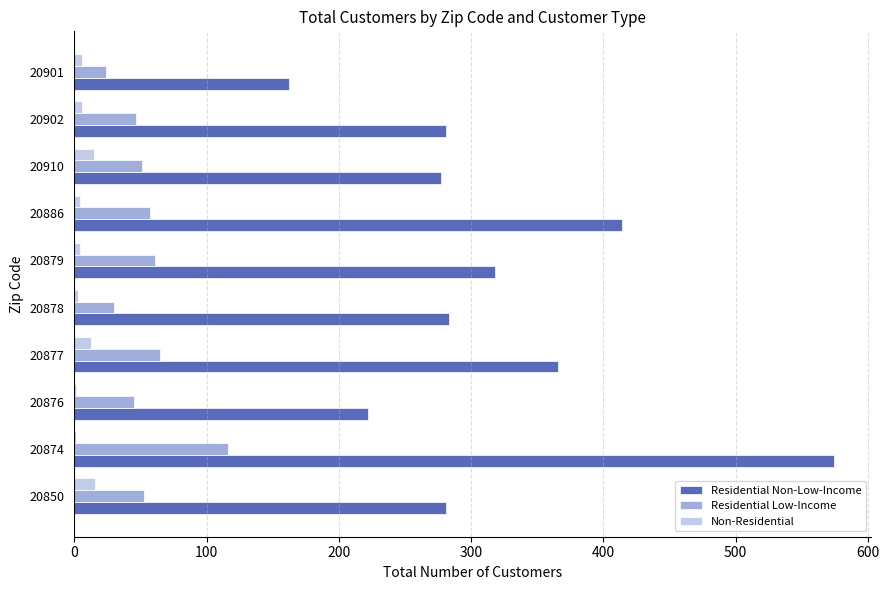

The Residential Non-Low-Income series shows 281 at 20902. True or false?

True